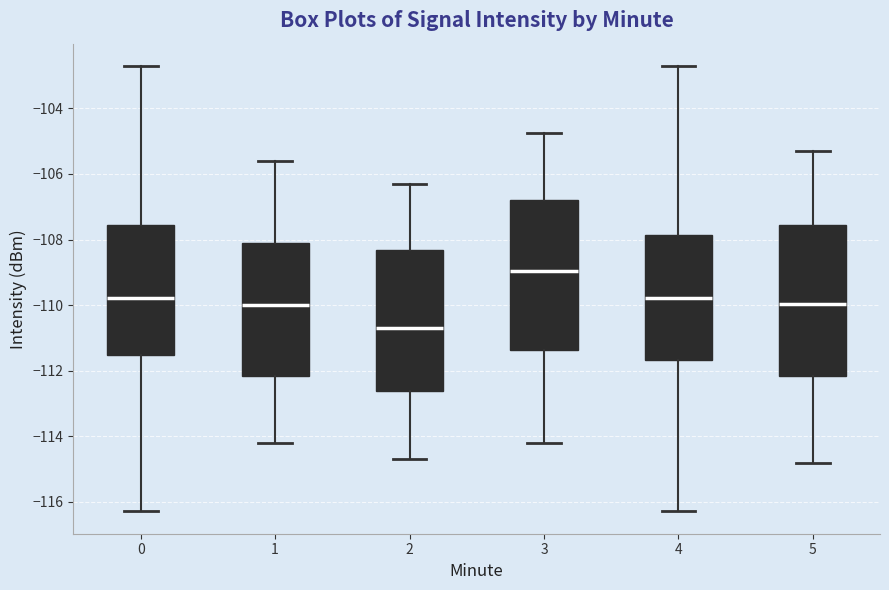

Which box has the lowest median line?

2